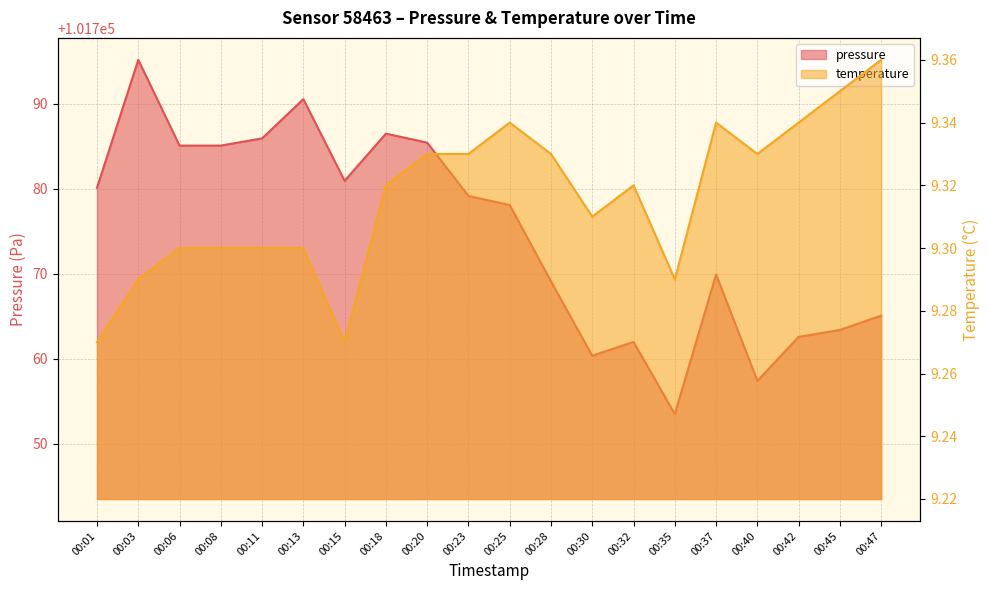

How many values in the pressure series exceed 101779?

10